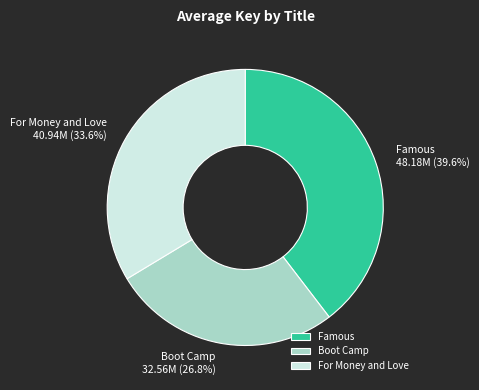

Which has a higher value, Boot Camp or For Money and Love?

For Money and Love